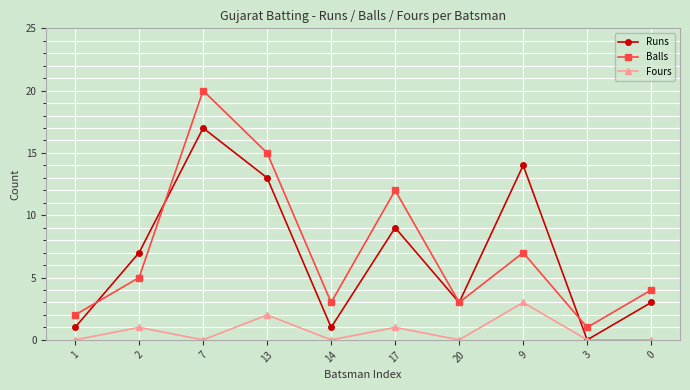

Does the chart have visible grid lines?

Yes